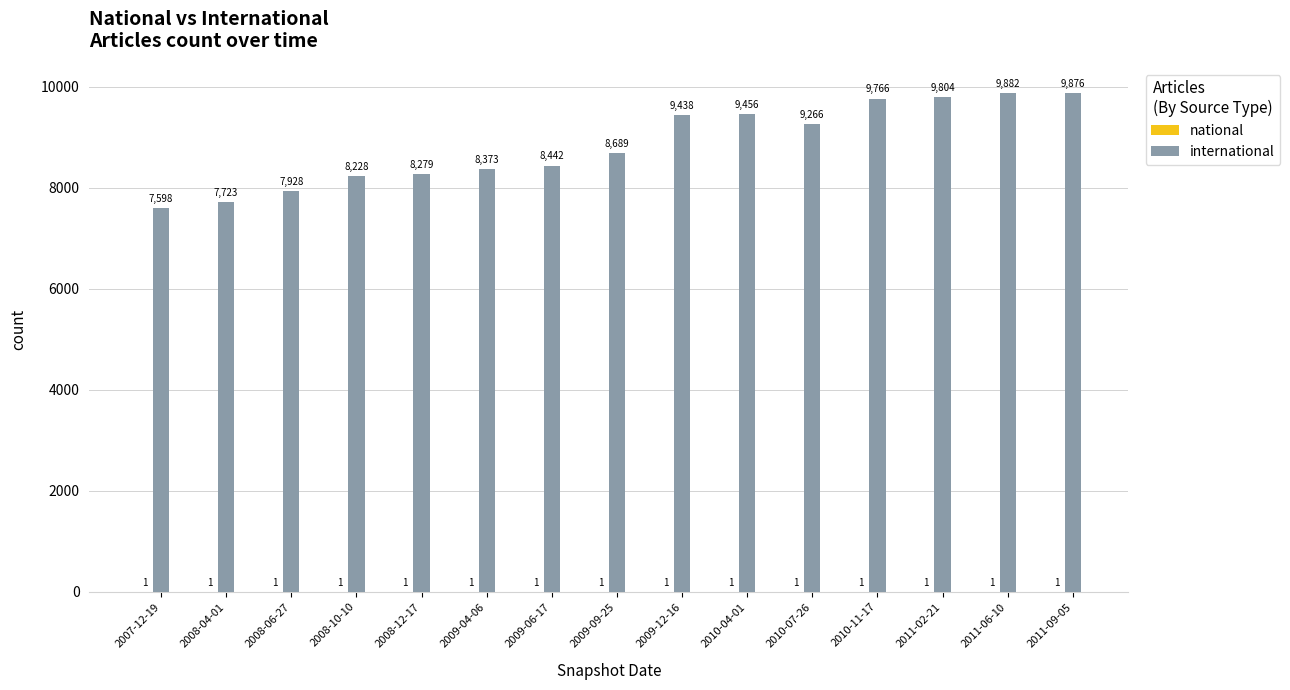

What is the maximum value shown in the chart?

9882